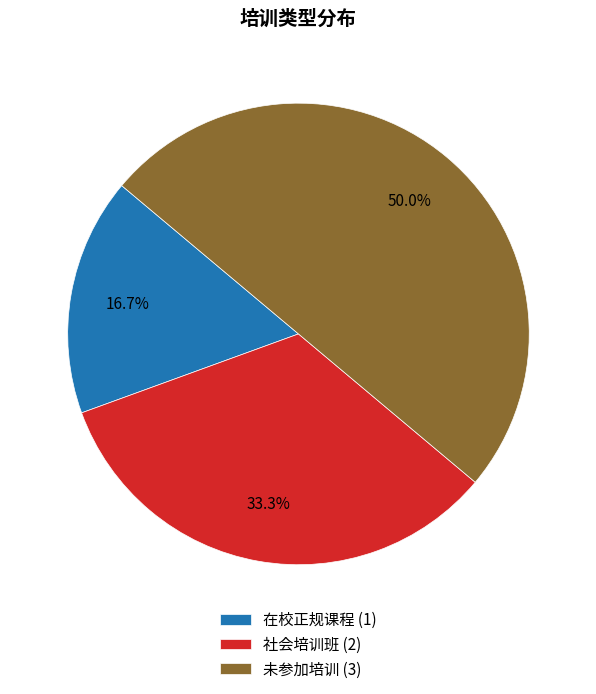

Which category has the smallest portion of the pie?

在校正规课程